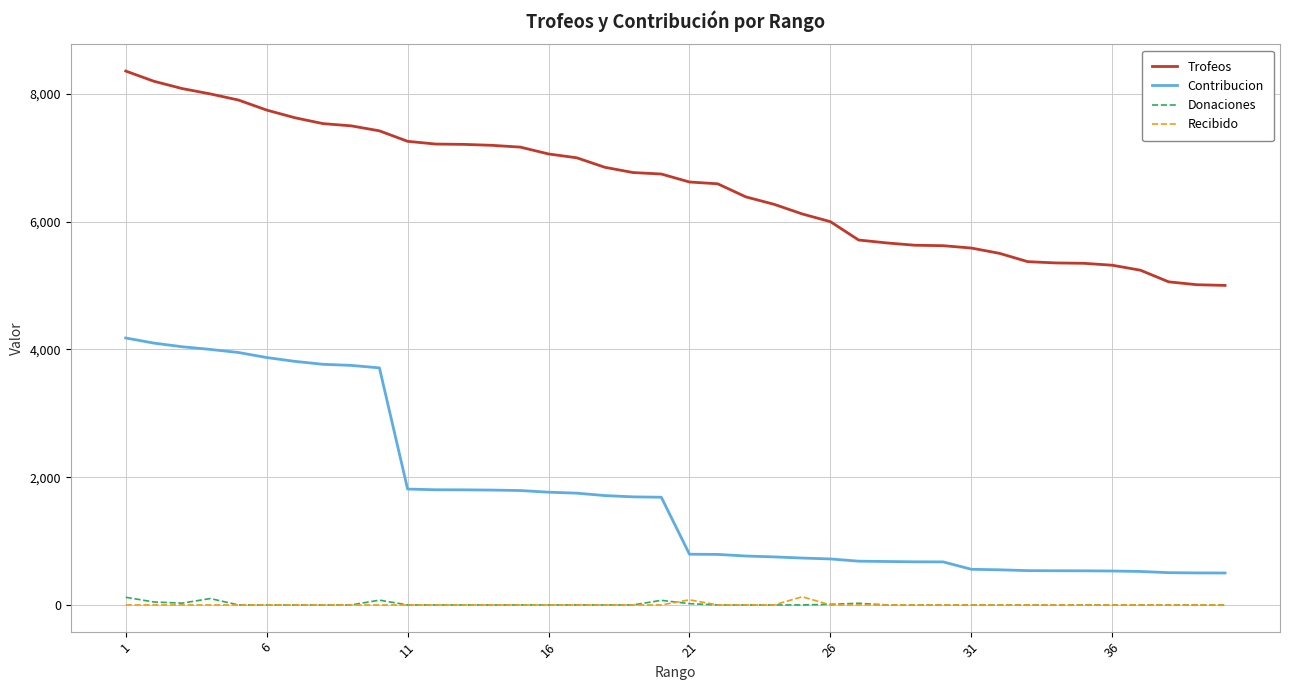

What is the maximum value for Contribucion?

4179